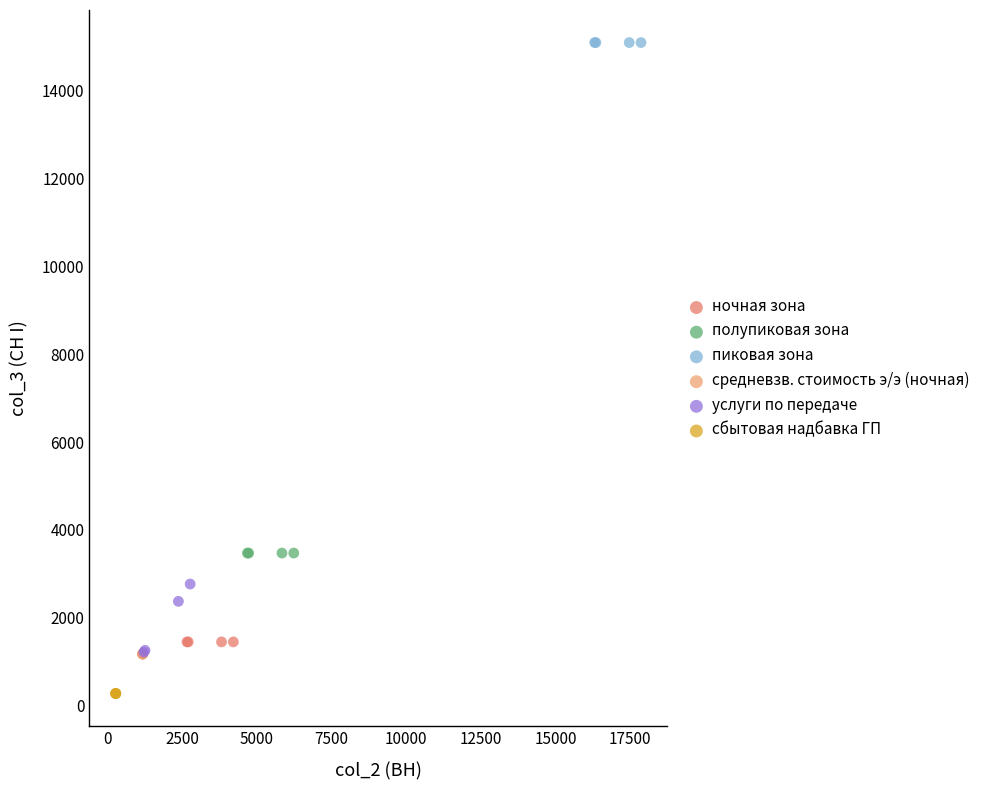

Which series reaches the maximum Y coordinate?

пиковая зона